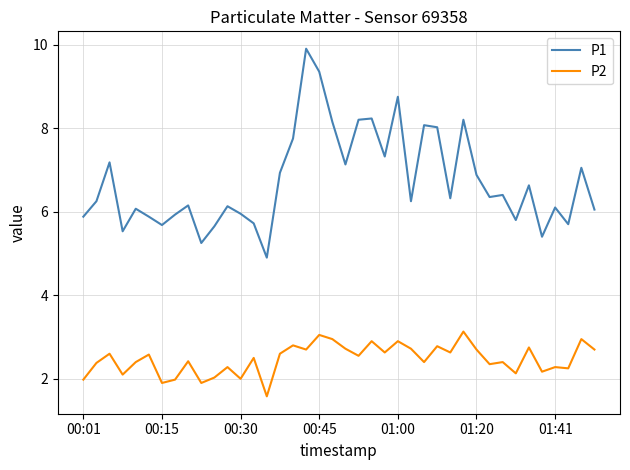

True or false: P1 and P2 cross at least once.

False